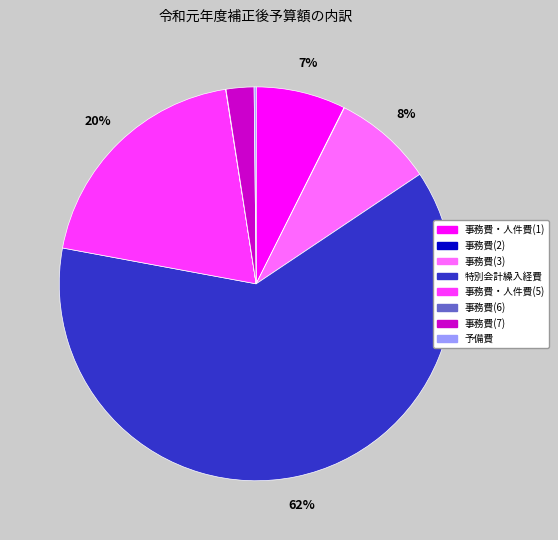

The 事務費・人件費(1) slice represents 7% of the pie. True or false?

True